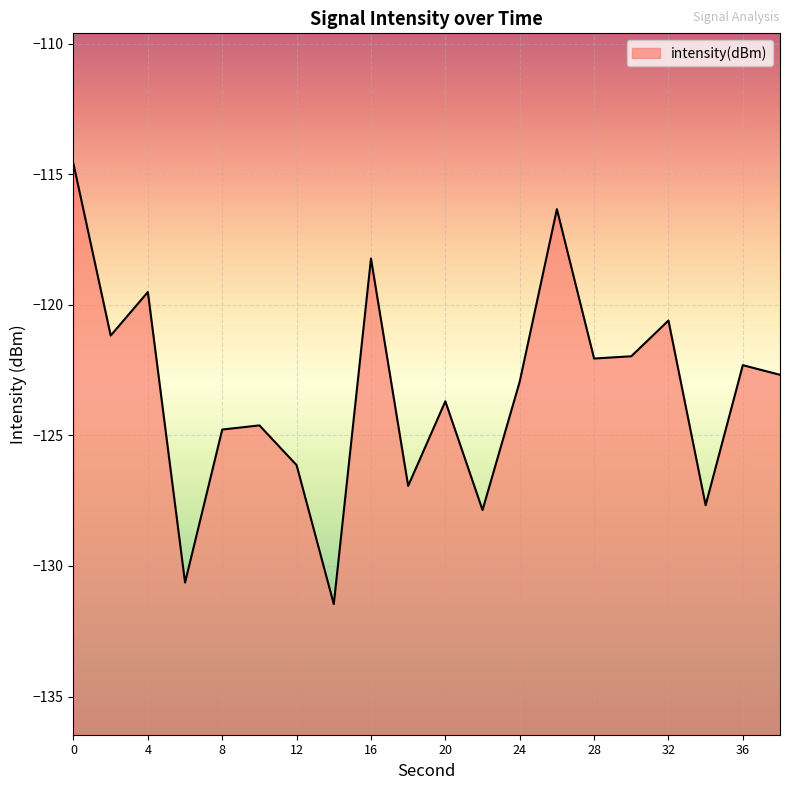

Reading left to right, list all the values displayed in this chart.

-114.6	-121.2	-119.5	-130.6	-124.8	-124.6	-126.1	-131.5	-118.2	-126.9	-123.7	-127.9	-122.9	-116.3	-122.1	-122.0	-120.6	-127.7	-122.3	-122.7